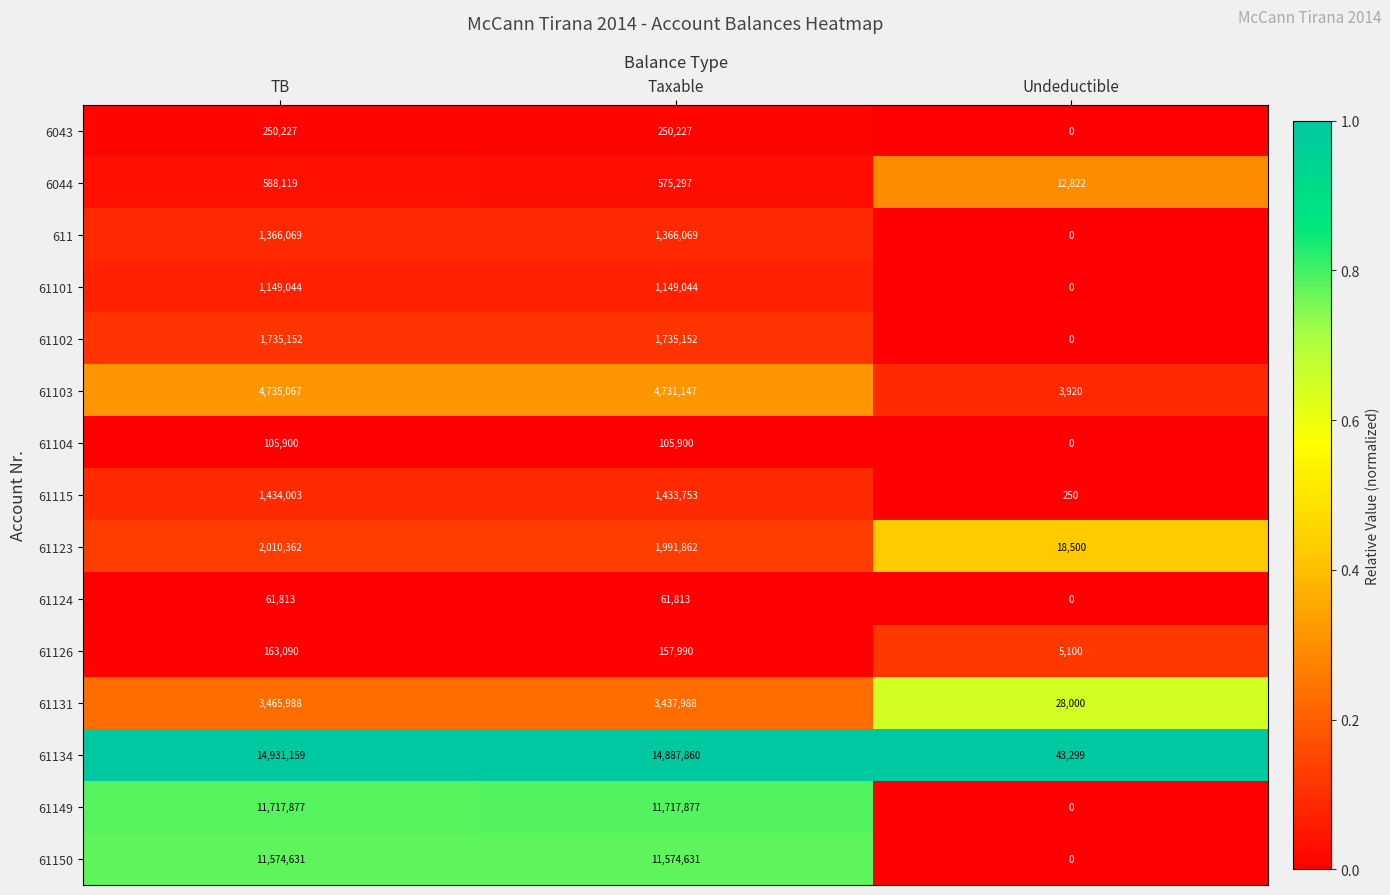

Which series changed the most between TB and Taxable?

61134